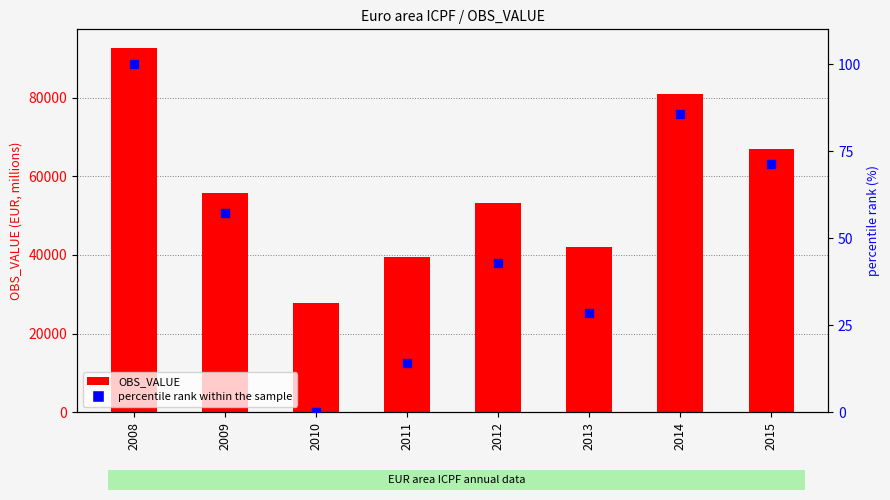

Is the value of percentile rank within the sample at 2014 greater than the value of OBS_VALUE at 2012?

No